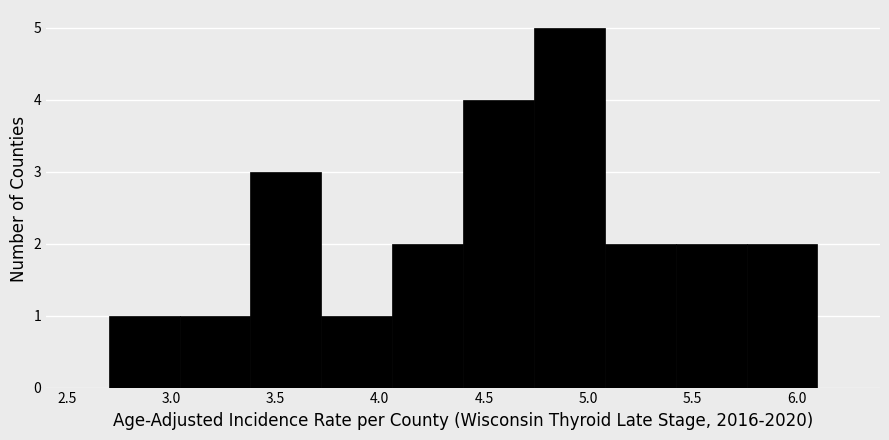

What is the height of the bar covering 5.08 to 5.42 on the x-axis? Neither the bar edges nor the heights are printed on the chart, so give them approximately, as read against the axes.

2